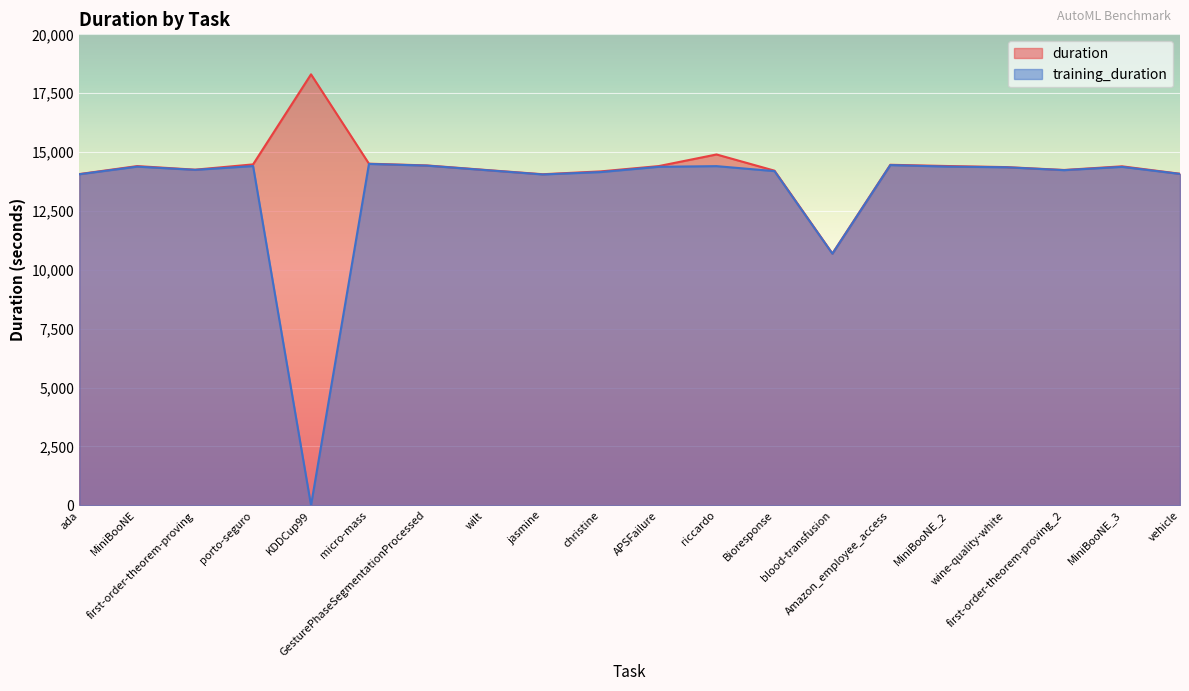

True or false: training_duration and duration cross at least once.

False